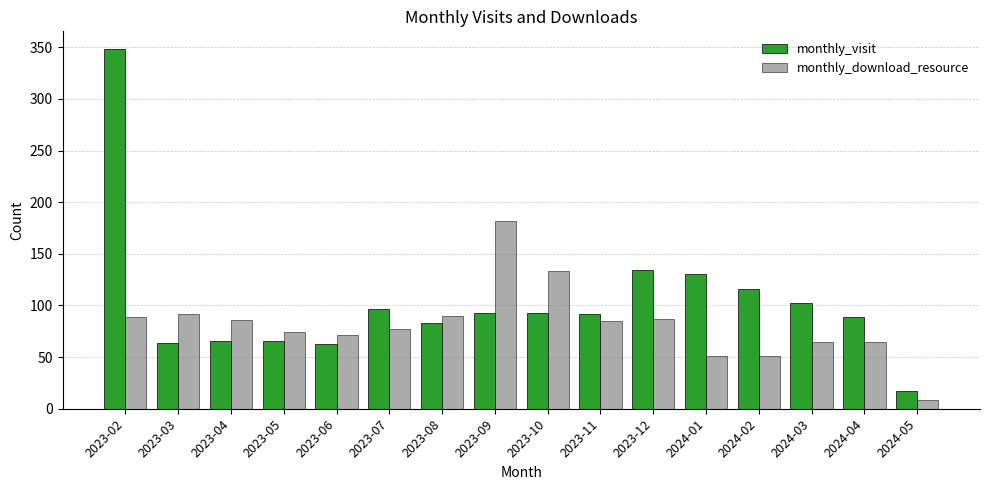

What is the value of the monthly_visit bar at the 9th from the left?

93